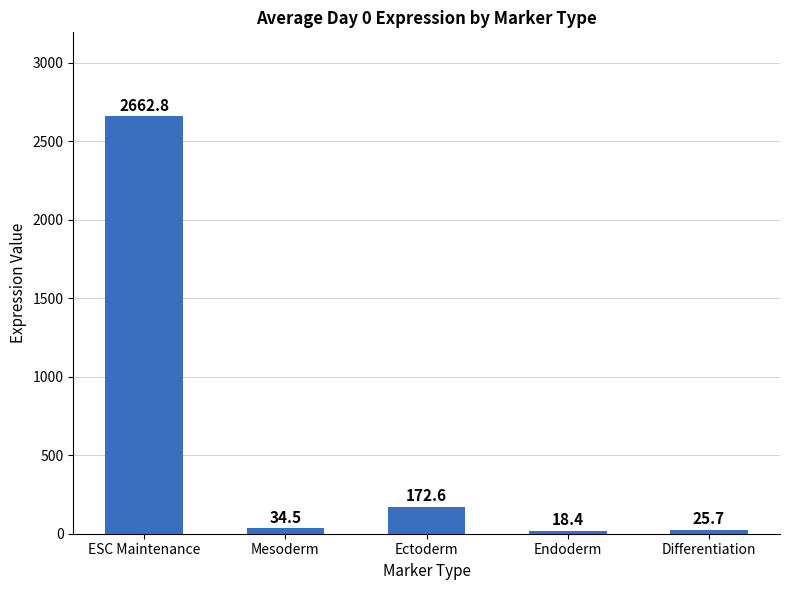

What is the label of the 5th bar from the left?

Differentiation